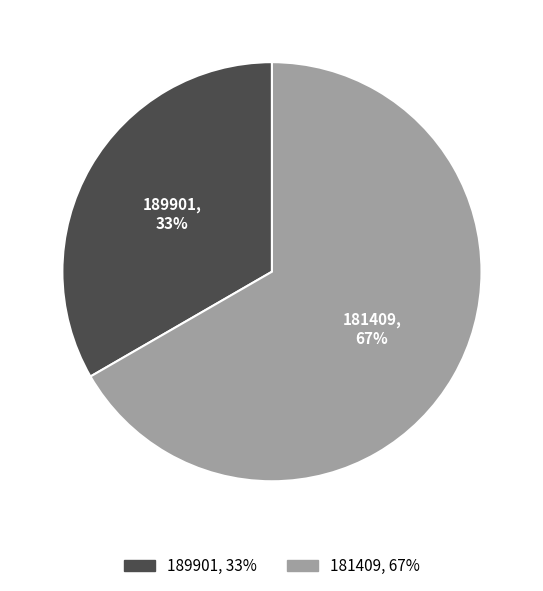

How many slices are in this pie chart?

2